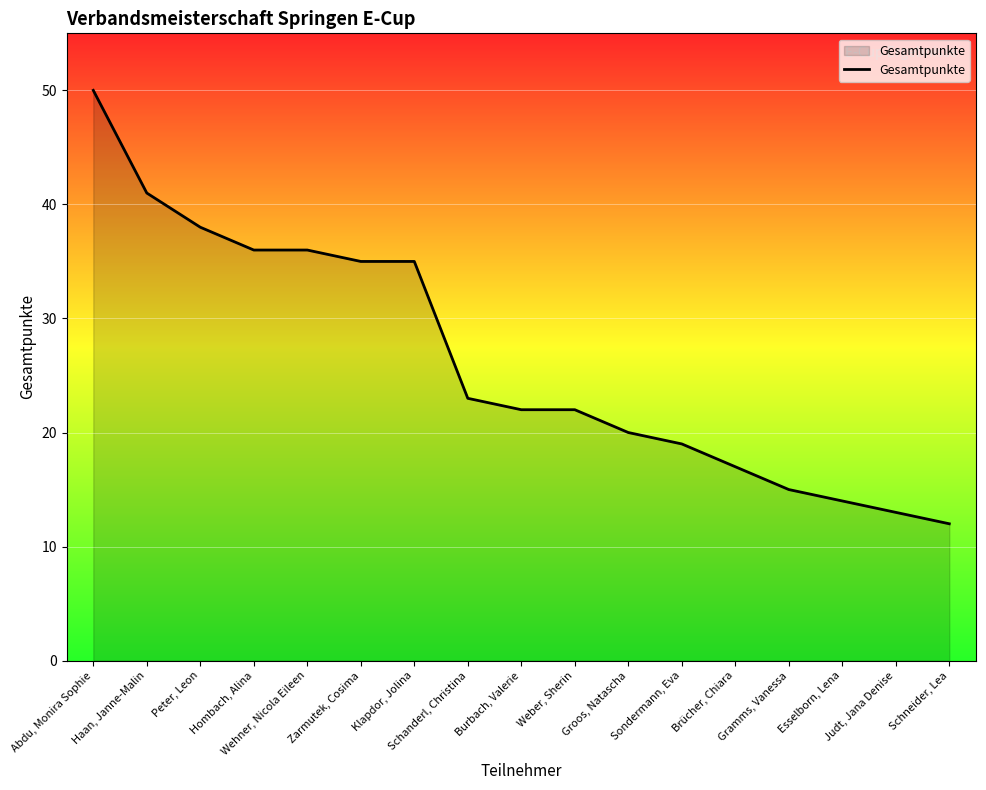

What is the minimum value shown in the chart?

12